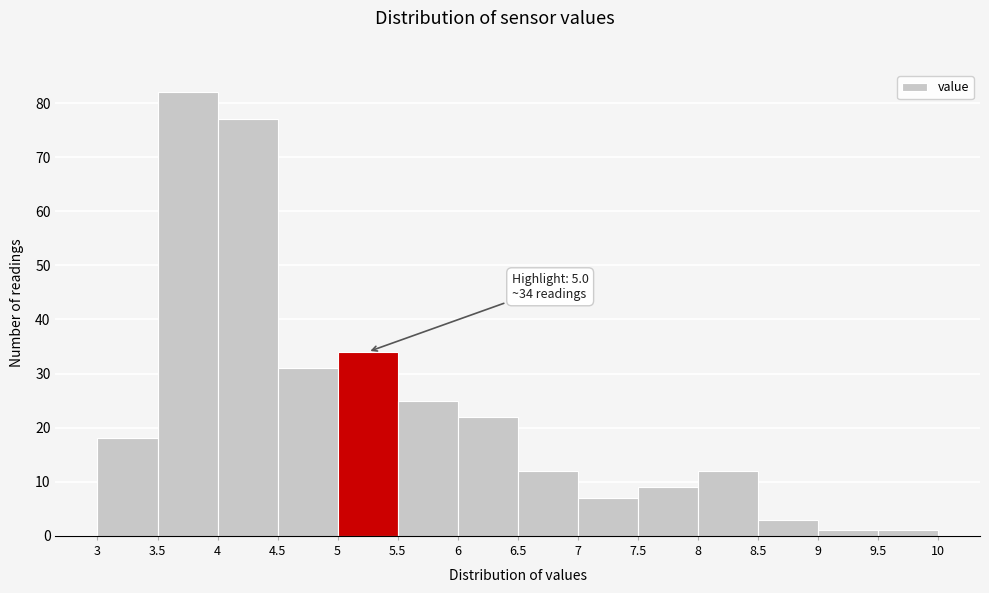

Which range on the x-axis has the tallest bar?

3.5 to 4